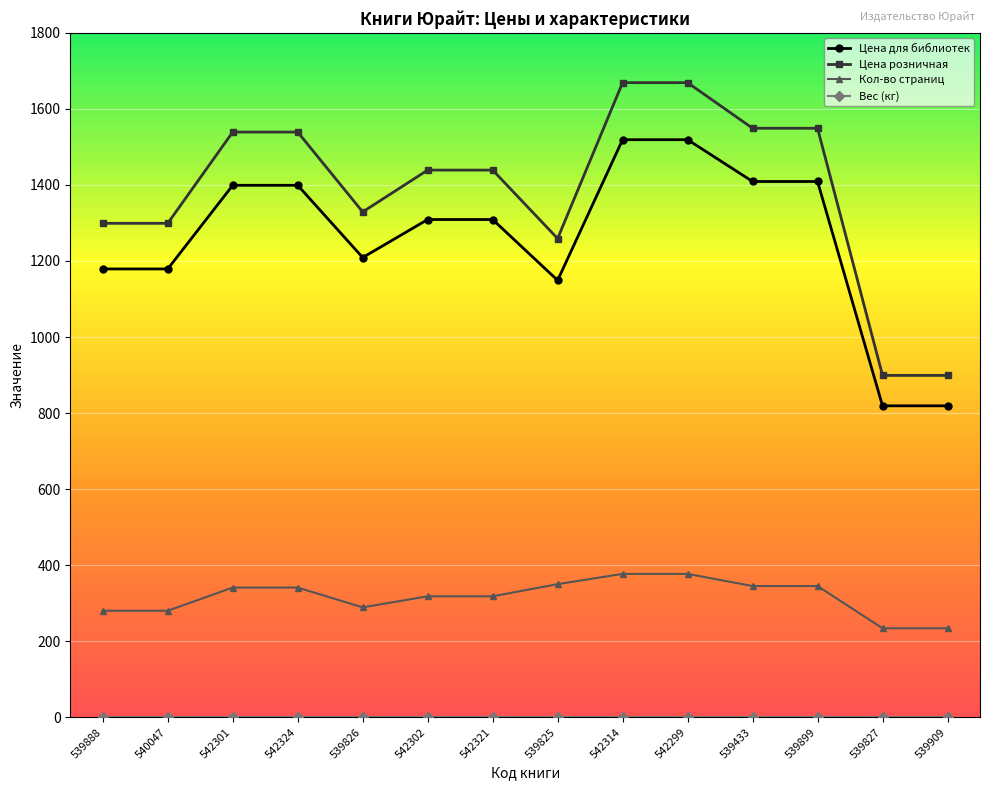

What is the label of the 4th point from the right?

539433